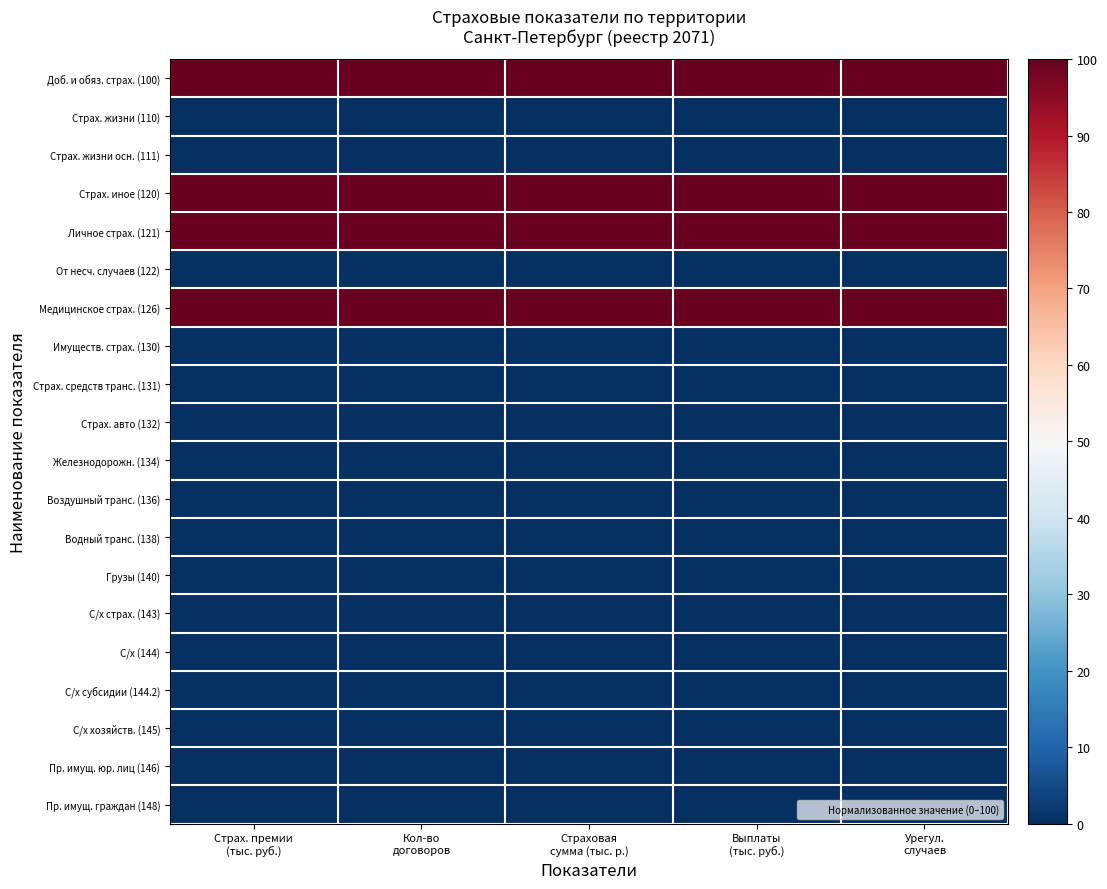

Reading left to right, transcribe all the data shown in this chart.

Доб. и обяз. страх. (100): Страх. премии
(тыс. руб.)=100	Кол-во
договоров=100	Страховая
сумма (тыс. р.)=100	Выплаты
(тыс. руб.)=100	Урегул.
случаев=100
Страх. жизни (110): Страх. премии
(тыс. руб.)=0	Кол-во
договоров=0	Страховая
сумма (тыс. р.)=0	Выплаты
(тыс. руб.)=0	Урегул.
случаев=0
Страх. жизни осн. (111): Страх. премии
(тыс. руб.)=0	Кол-во
договоров=0	Страховая
сумма (тыс. р.)=0	Выплаты
(тыс. руб.)=0	Урегул.
случаев=0
Страх. иное (120): Страх. премии
(тыс. руб.)=100	Кол-во
договоров=100	Страховая
сумма (тыс. р.)=100	Выплаты
(тыс. руб.)=100	Урегул.
случаев=100
Личное страх. (121): Страх. премии
(тыс. руб.)=100	Кол-во
договоров=100	Страховая
сумма (тыс. р.)=100	Выплаты
(тыс. руб.)=100	Урегул.
случаев=100
От несч. случаев (122): Страх. премии
(тыс. руб.)=0	Кол-во
договоров=0	Страховая
сумма (тыс. р.)=0	Выплаты
(тыс. руб.)=0	Урегул.
случаев=0
Медицинское страх. (126): Страх. премии
(тыс. руб.)=100	Кол-во
договоров=100	Страховая
сумма (тыс. р.)=100	Выплаты
(тыс. руб.)=100	Урегул.
случаев=100
Имуществ. страх. (130): Страх. премии
(тыс. руб.)=0	Кол-во
договоров=0	Страховая
сумма (тыс. р.)=0	Выплаты
(тыс. руб.)=0	Урегул.
случаев=0
Страх. средств транс. (131): Страх. премии
(тыс. руб.)=0	Кол-во
договоров=0	Страховая
сумма (тыс. р.)=0	Выплаты
(тыс. руб.)=0	Урегул.
случаев=0
Страх. авто (132): Страх. премии
(тыс. руб.)=0	Кол-во
договоров=0	Страховая
сумма (тыс. р.)=0	Выплаты
(тыс. руб.)=0	Урегул.
случаев=0
Железнодорожн. (134): Страх. премии
(тыс. руб.)=0	Кол-во
договоров=0	Страховая
сумма (тыс. р.)=0	Выплаты
(тыс. руб.)=0	Урегул.
случаев=0
Воздушный транс. (136): Страх. премии
(тыс. руб.)=0	Кол-во
договоров=0	Страховая
сумма (тыс. р.)=0	Выплаты
(тыс. руб.)=0	Урегул.
случаев=0
Водный транс. (138): Страх. премии
(тыс. руб.)=0	Кол-во
договоров=0	Страховая
сумма (тыс. р.)=0	Выплаты
(тыс. руб.)=0	Урегул.
случаев=0
Грузы (140): Страх. премии
(тыс. руб.)=0	Кол-во
договоров=0	Страховая
сумма (тыс. р.)=0	Выплаты
(тыс. руб.)=0	Урегул.
случаев=0
С/х страх. (143): Страх. премии
(тыс. руб.)=0	Кол-во
договоров=0	Страховая
сумма (тыс. р.)=0	Выплаты
(тыс. руб.)=0	Урегул.
случаев=0
С/х (144): Страх. премии
(тыс. руб.)=0	Кол-во
договоров=0	Страховая
сумма (тыс. р.)=0	Выплаты
(тыс. руб.)=0	Урегул.
случаев=0
С/х субсидии (144.2): Страх. премии
(тыс. руб.)=0	Кол-во
договоров=0	Страховая
сумма (тыс. р.)=0	Выплаты
(тыс. руб.)=0	Урегул.
случаев=0
С/х хозяйств. (145): Страх. премии
(тыс. руб.)=0	Кол-во
договоров=0	Страховая
сумма (тыс. р.)=0	Выплаты
(тыс. руб.)=0	Урегул.
случаев=0
Пр. имущ. юр. лиц (146): Страх. премии
(тыс. руб.)=0	Кол-во
договоров=0	Страховая
сумма (тыс. р.)=0	Выплаты
(тыс. руб.)=0	Урегул.
случаев=0
Пр. имущ. граждан (148): Страх. премии
(тыс. руб.)=0	Кол-во
договоров=0	Страховая
сумма (тыс. р.)=0	Выплаты
(тыс. руб.)=0	Урегул.
случаев=0